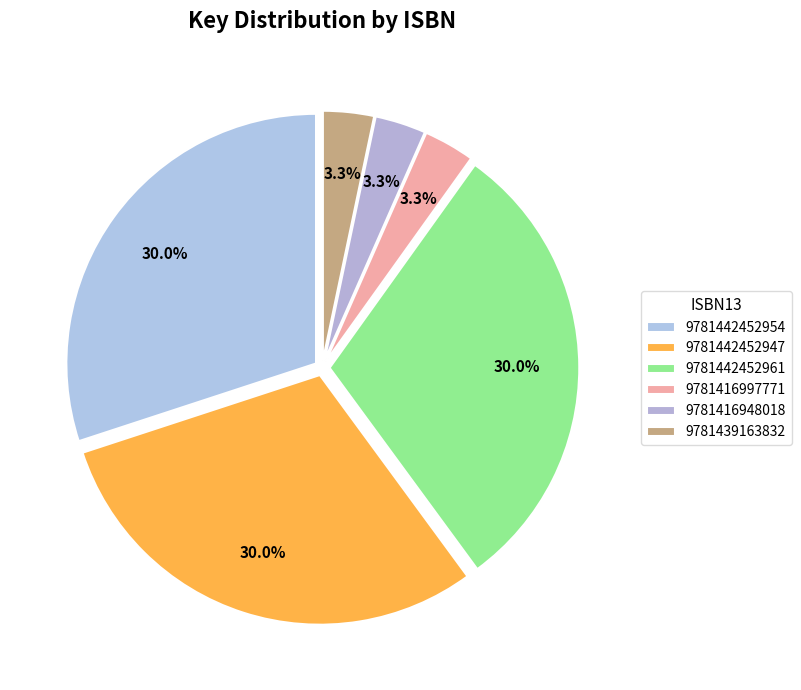

Is 9781442452954 the majority of the pie?

No